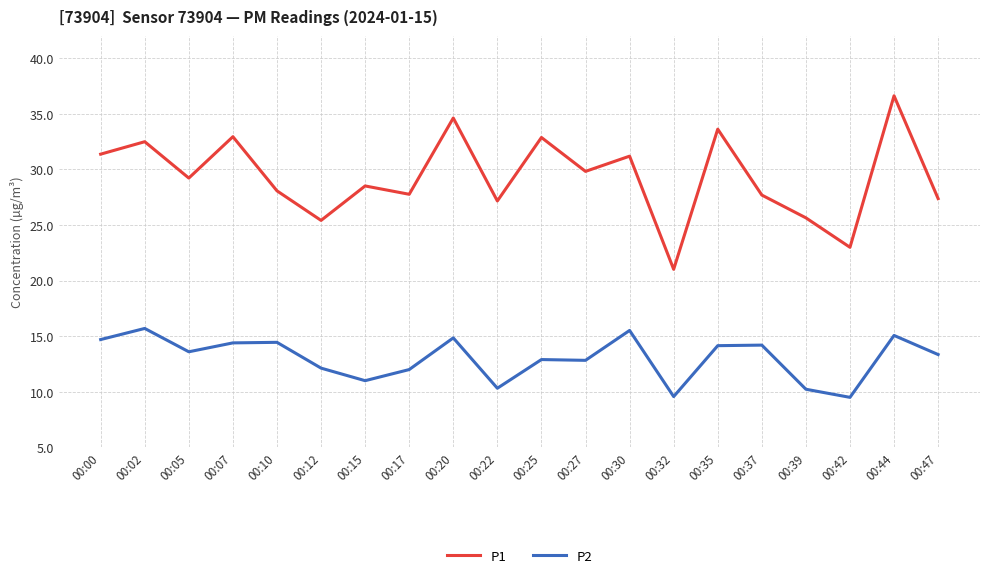

At which label does P2 first exceed 13?

00:00